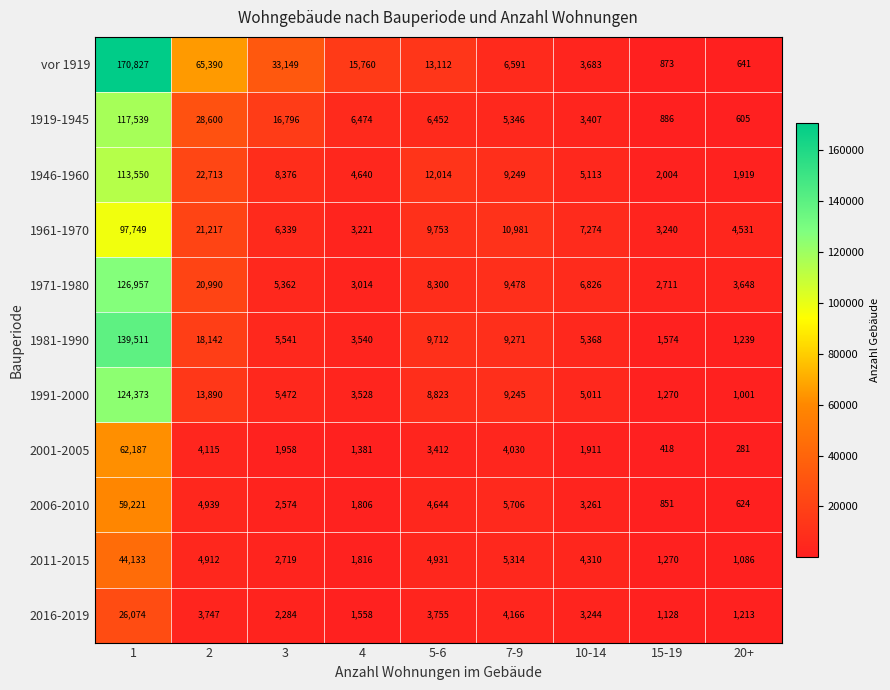

What is the approximate value of 1946-1960 at 7-9, to the nearest 50?

9250